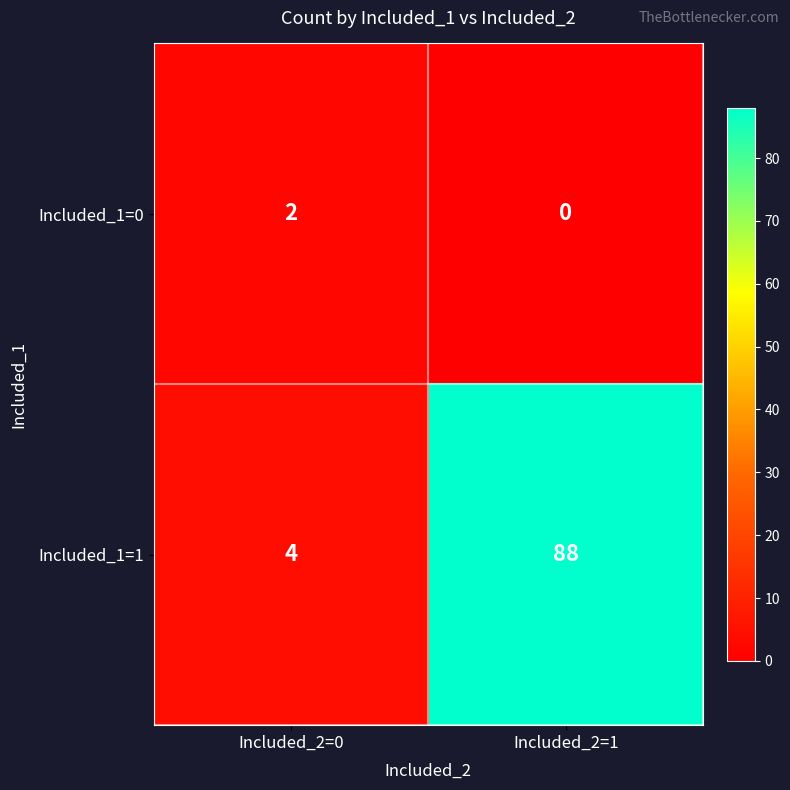

Count the number of data series in this chart.

2